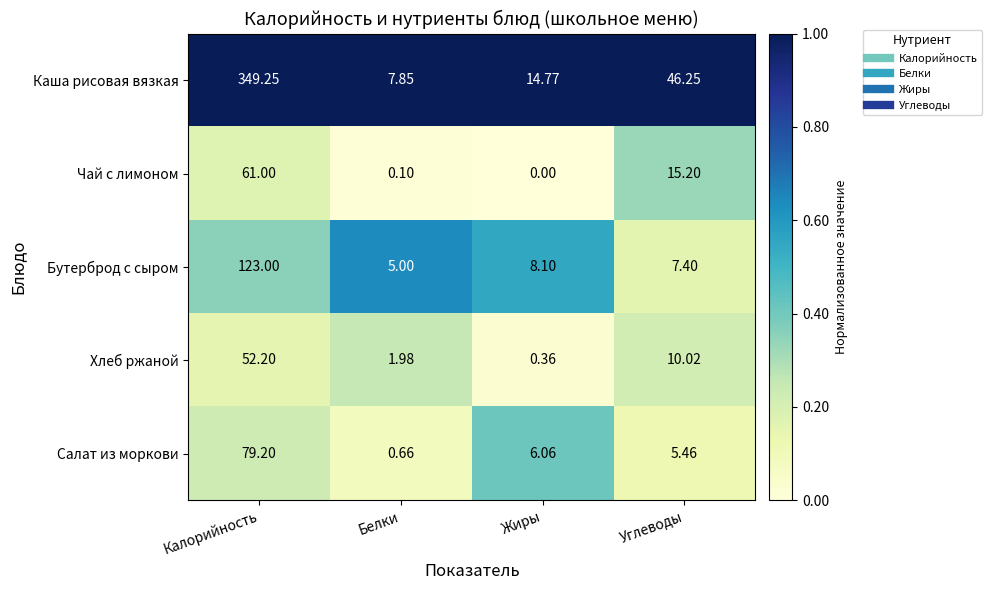

At which label is Чай с лимоном closest to 30?

Углеводы